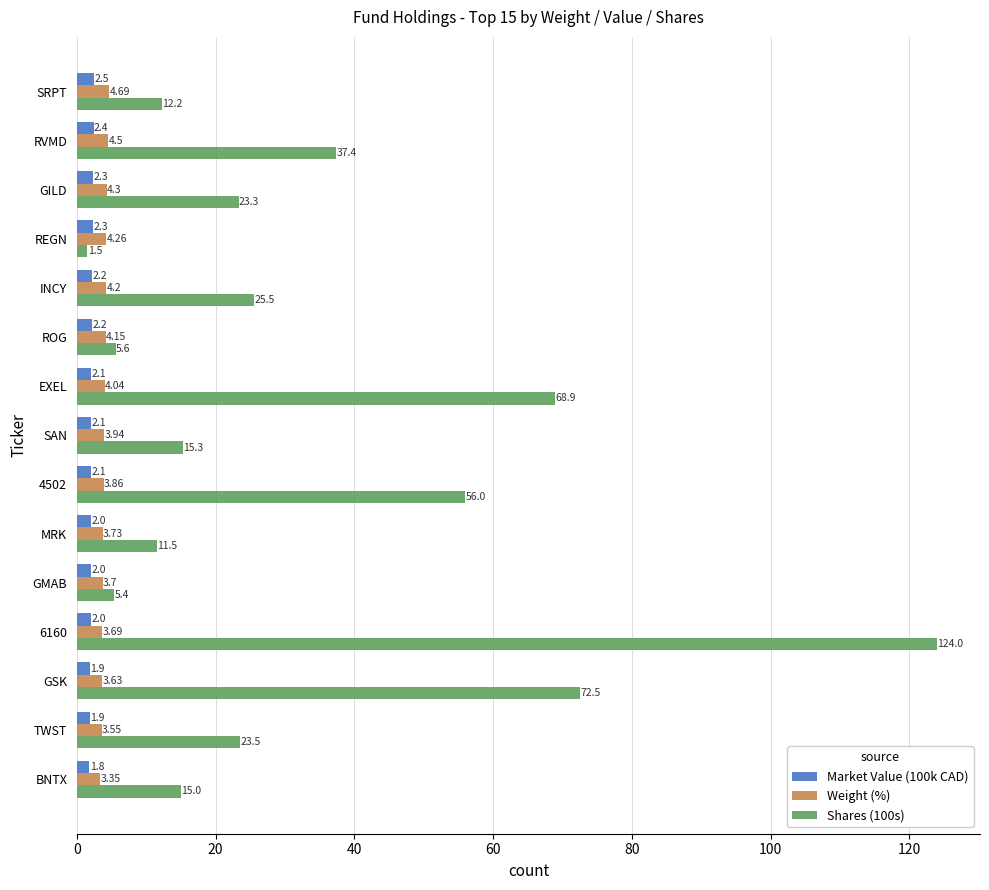

Where is Weight (%) nearest to the value 4?

EXEL